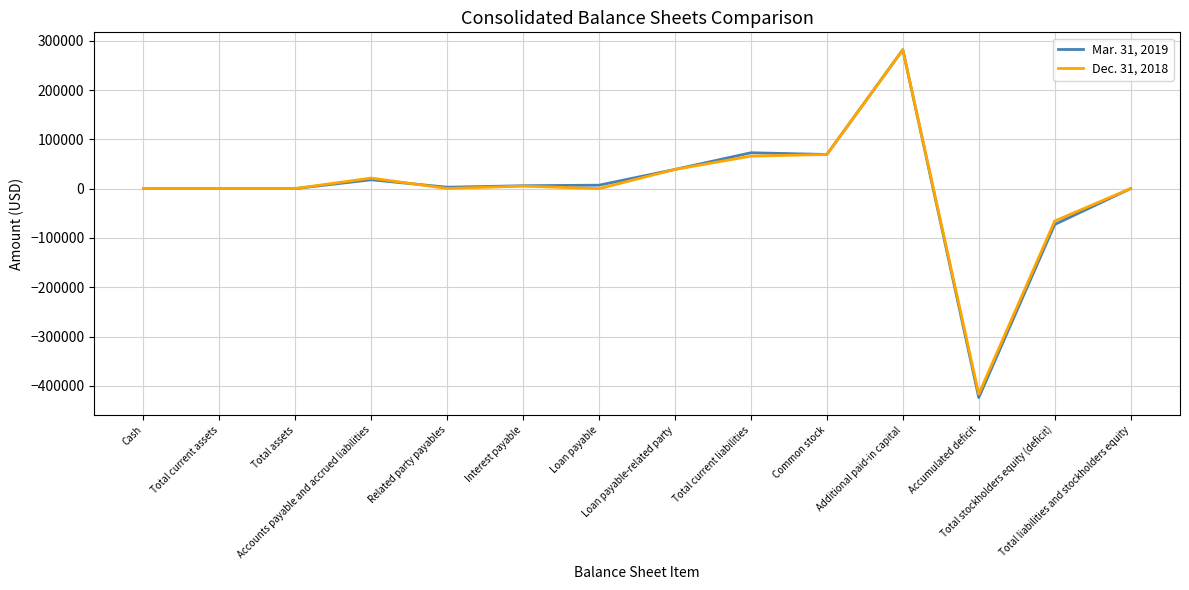

List the series in order of their overall mean, lowest first.

Mar. 31, 2019, Dec. 31, 2018